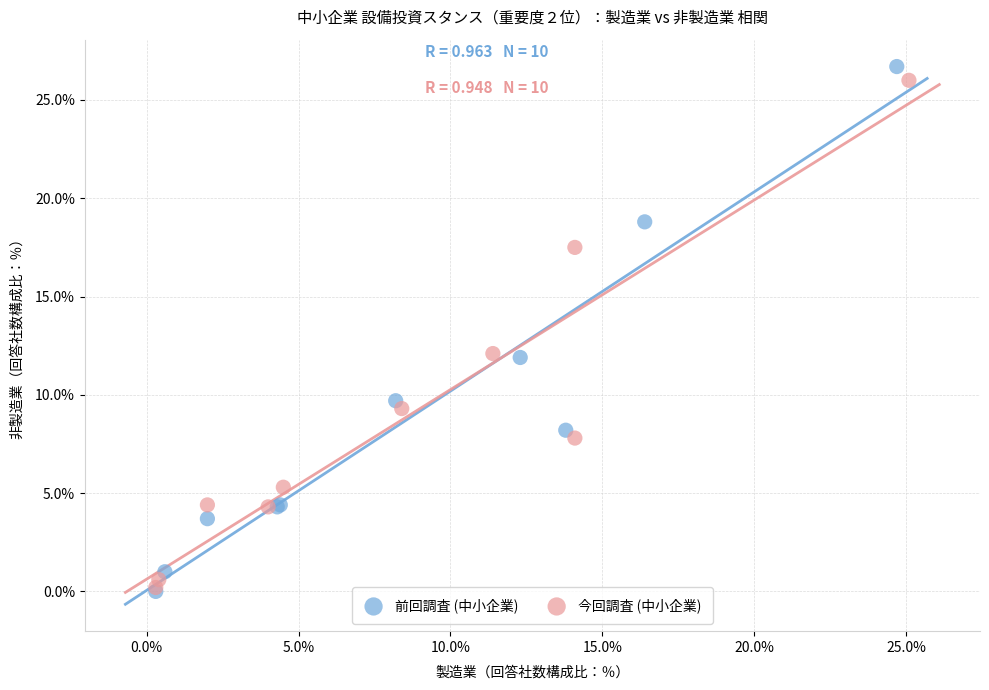

Which series contains the highest Y value?

前回調査 (中小企業)